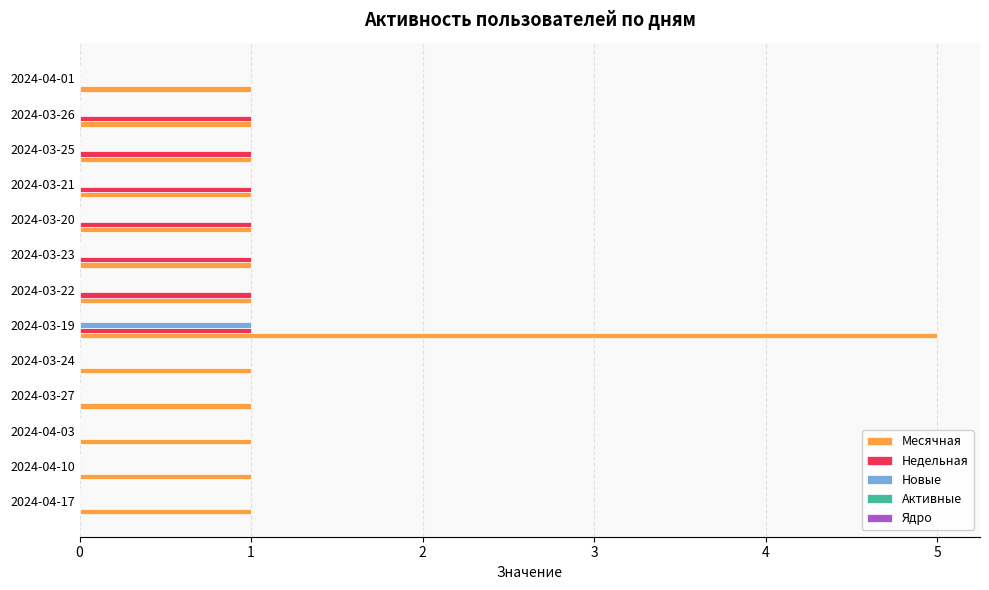

Count the Месячная values in the range 1 to 2.

12